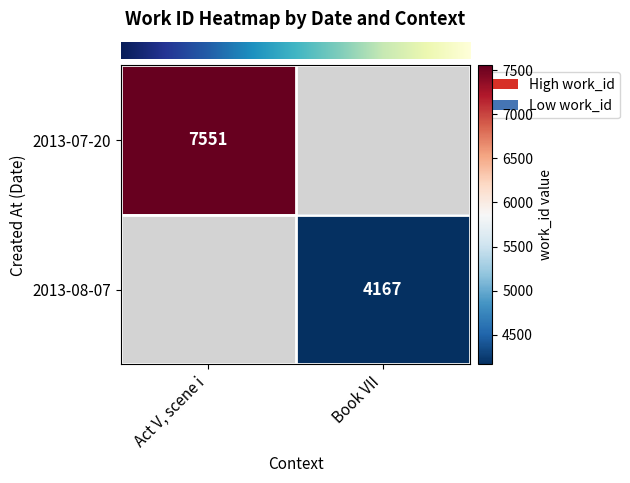

At which category does the chart reach its peak across all series?

Act V, scene i